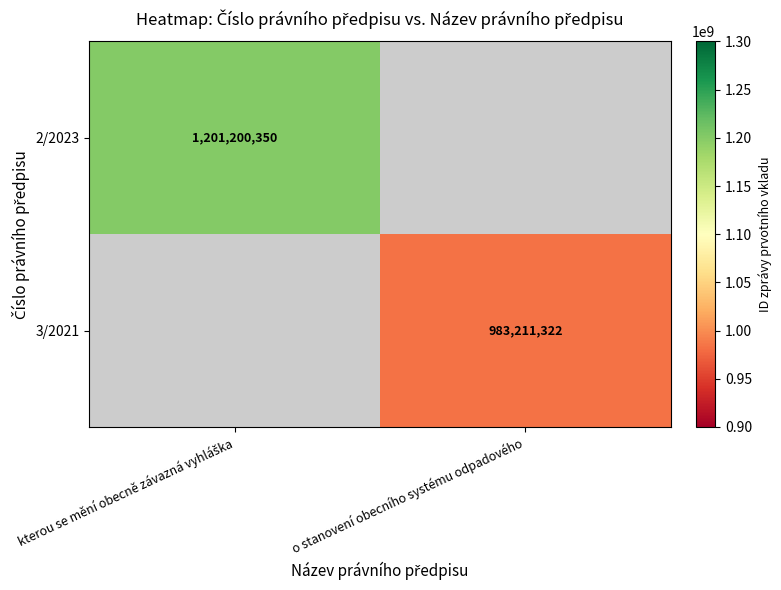

The 3/2021 series shows 673964601 at o stanovení obecního systému odpadového. True or false?

False